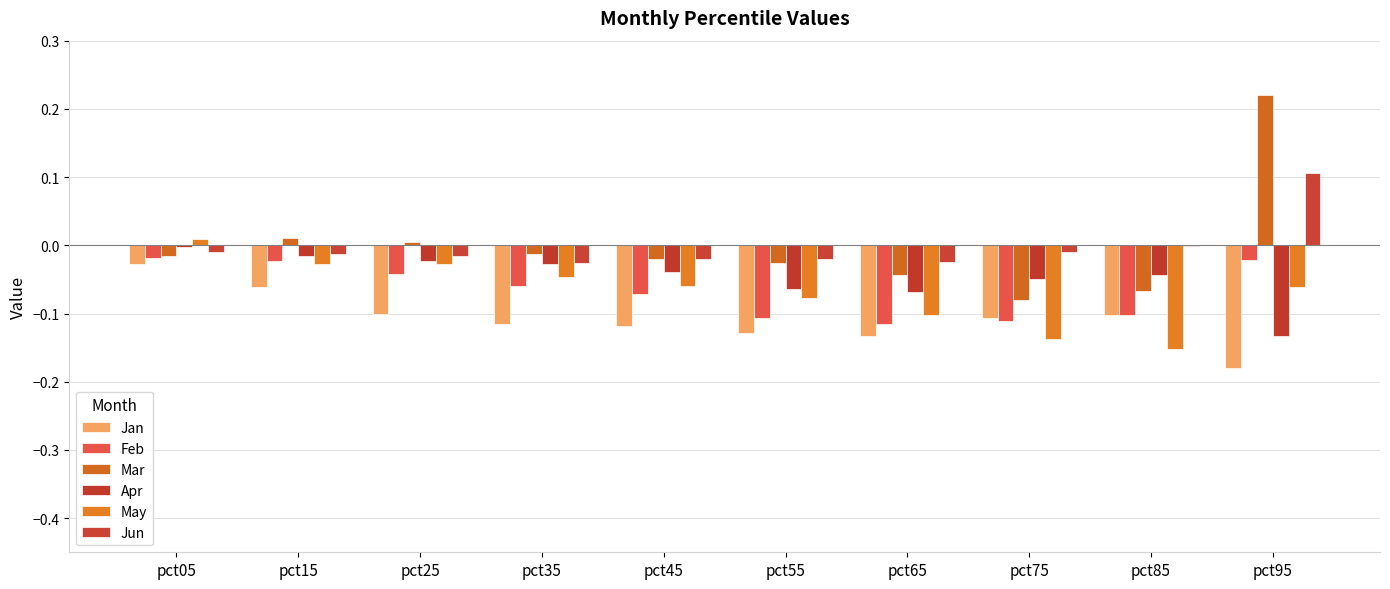

At how many categories does at least one series exceed 0?

4